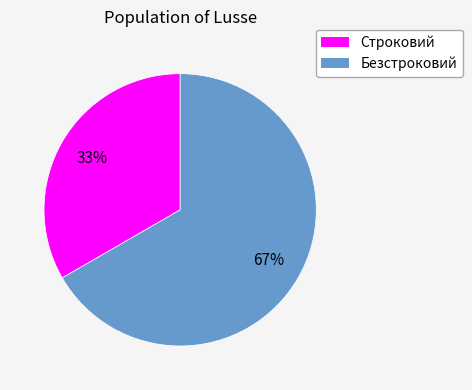

Which category accounts for the majority?

Безстроковий